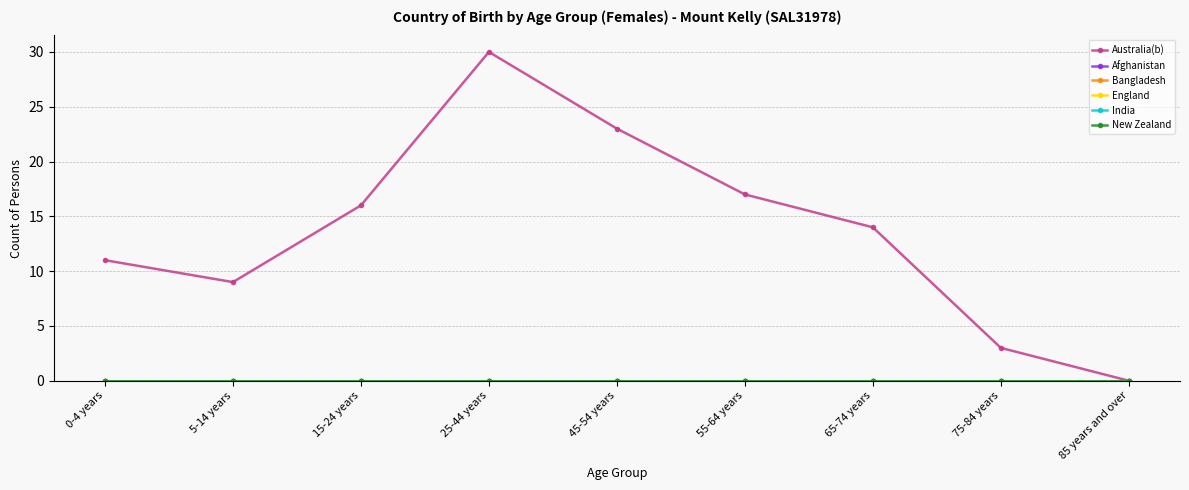

Which has a higher value, 45-54 years or 75-84 years?

45-54 years